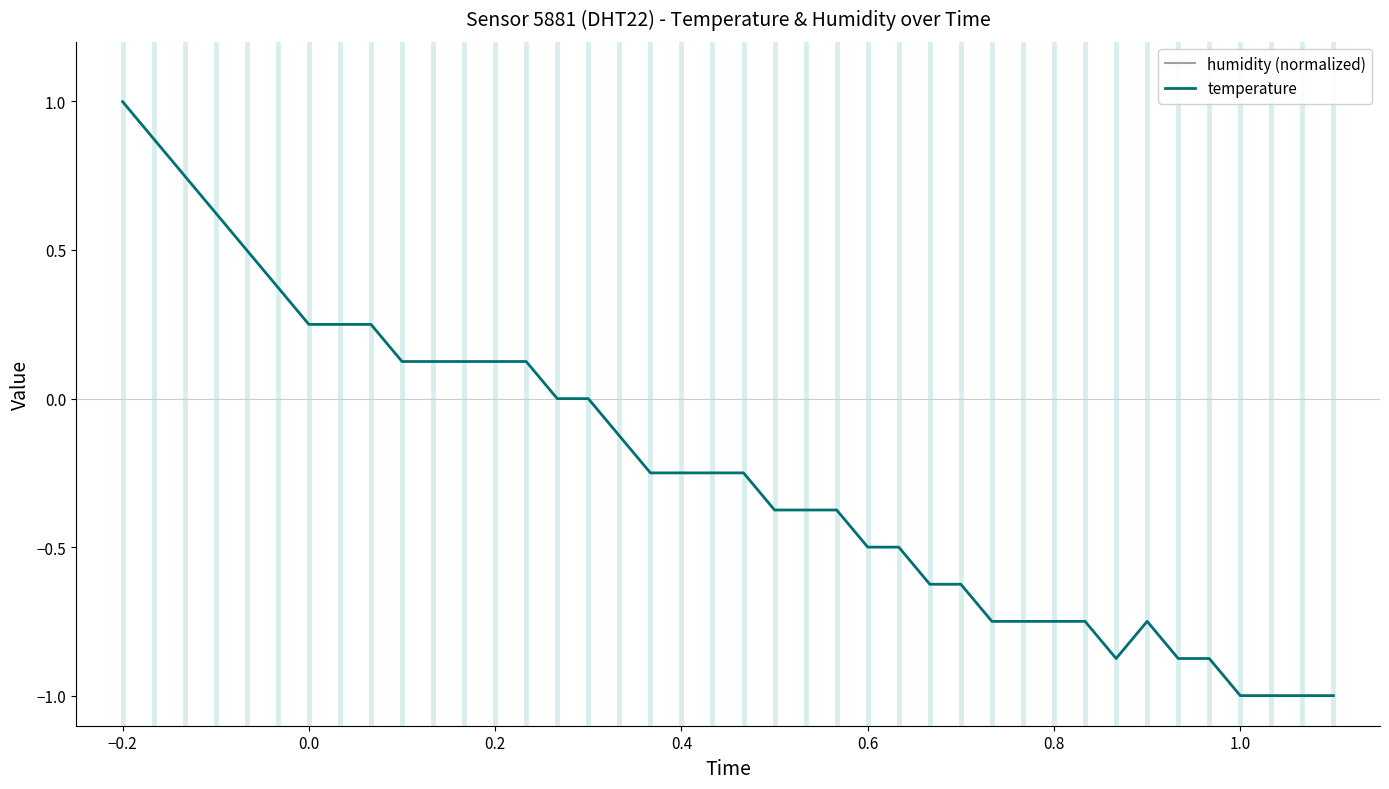

True or false: temperature has a value of -0.4 at 0.8.

False